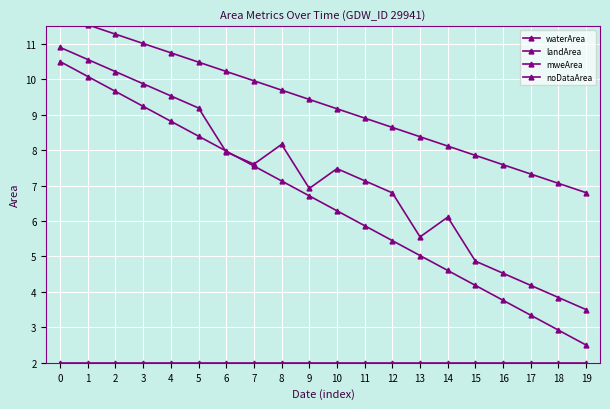

The noDataArea series shows 2.0 at 8. True or false?

True